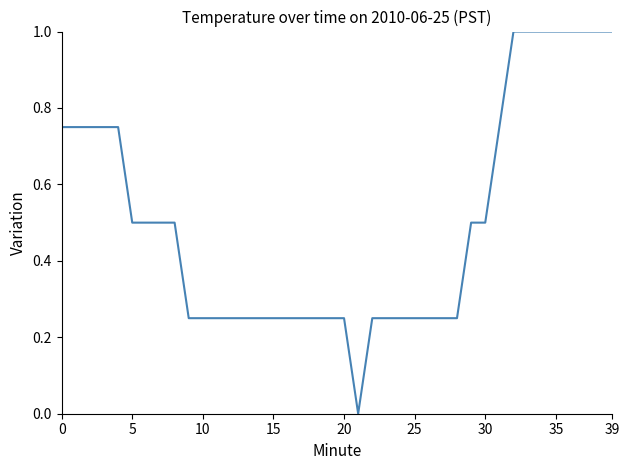

What is the greatest value displayed?

1.0